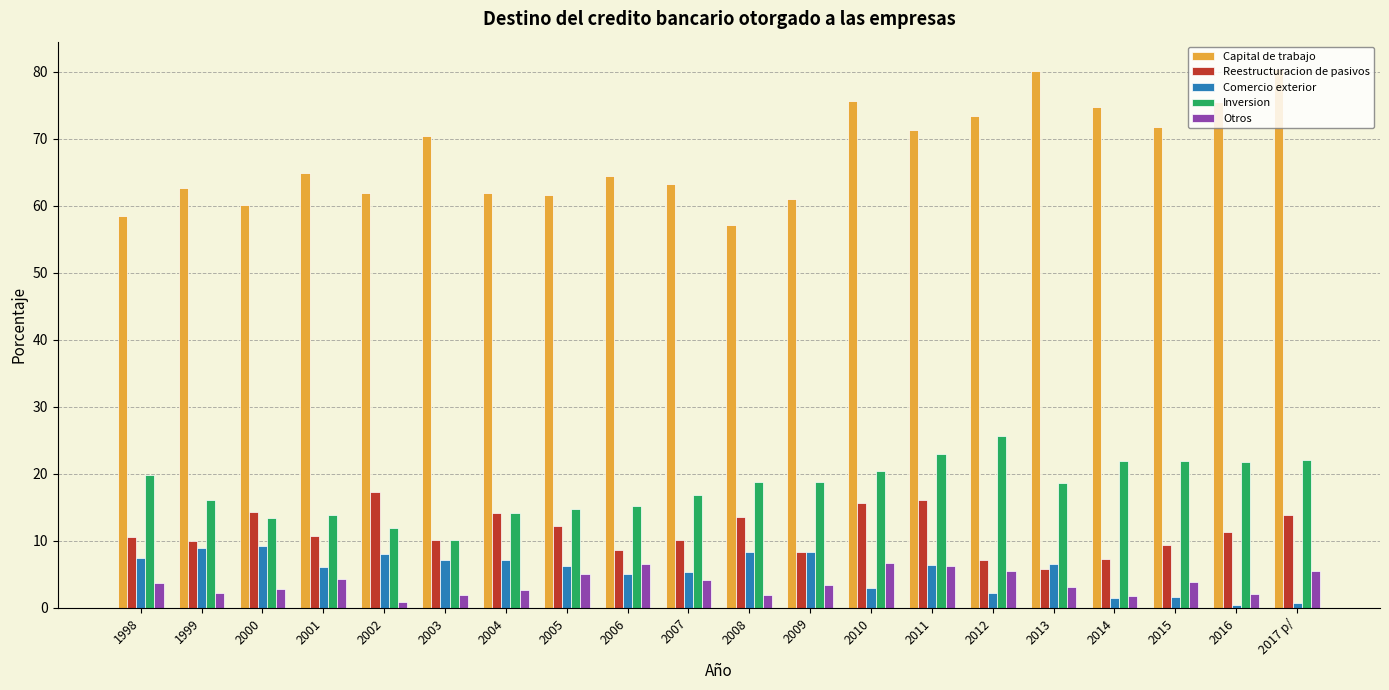

What is the total value across all series at 2011?

123.1